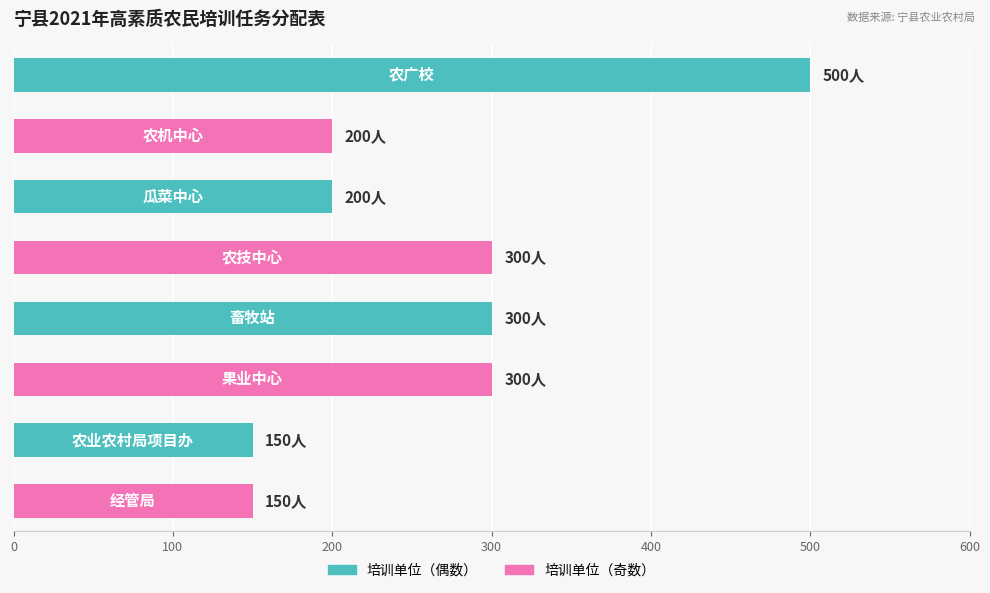

Reading top to bottom, transcribe all the data shown in this chart.

500	200	200	300	300	300	150	150